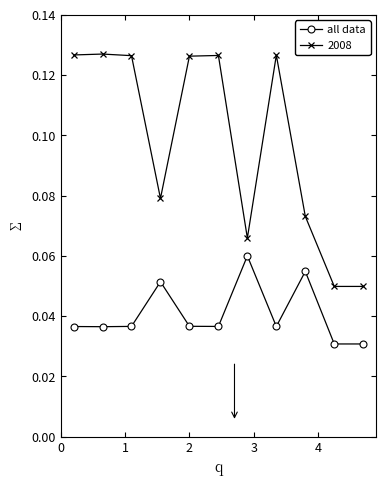

True or false: 2008 has more than 2 points higher than both neighbors.

True